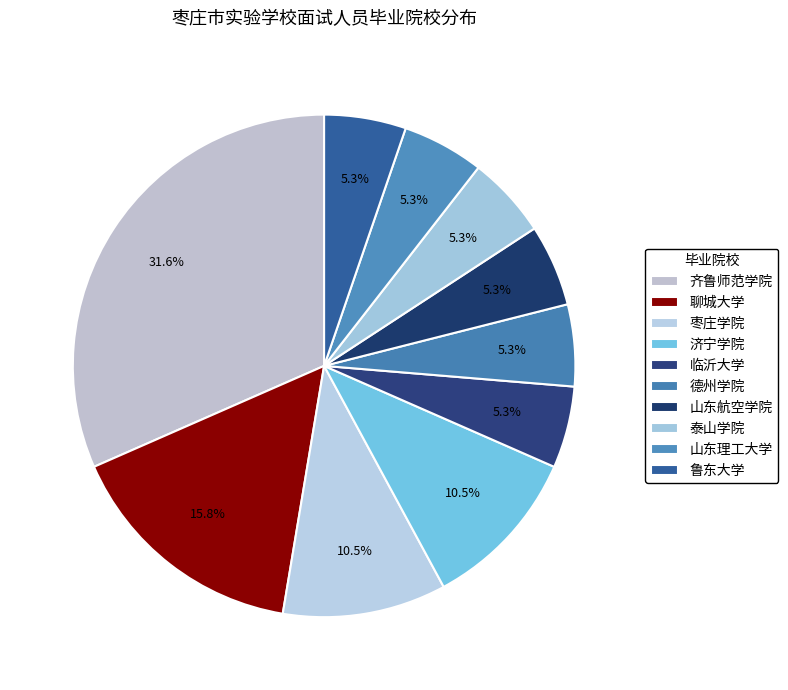

How many slices are in this pie chart?

10